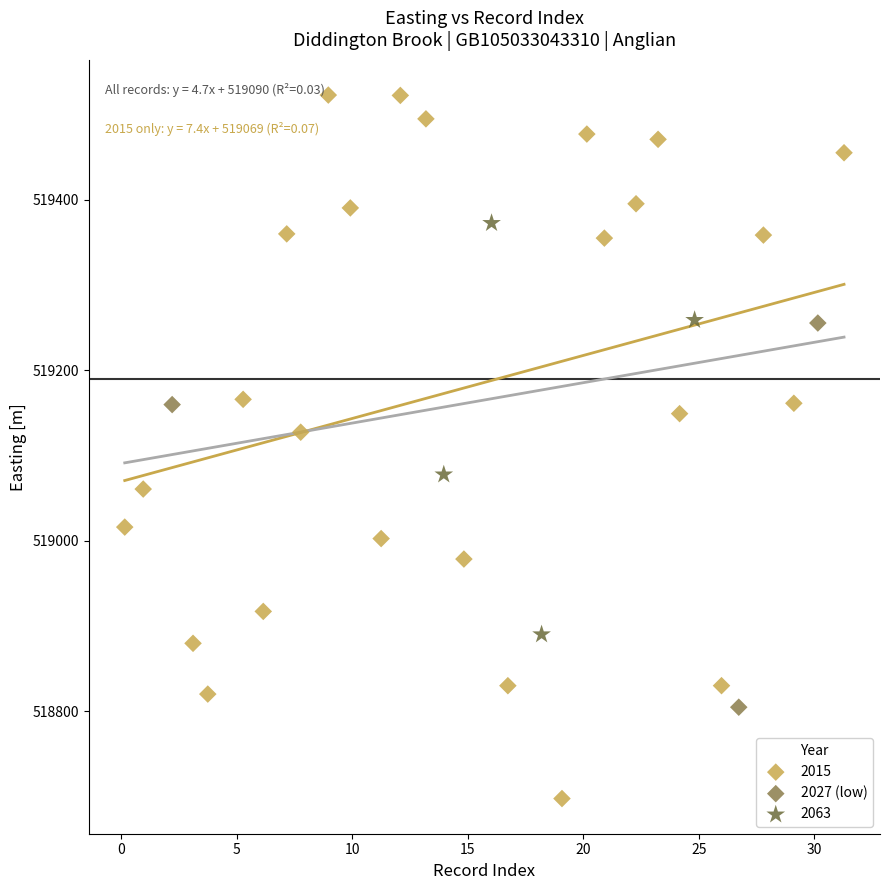

Which series reaches the minimum Y coordinate?

2015